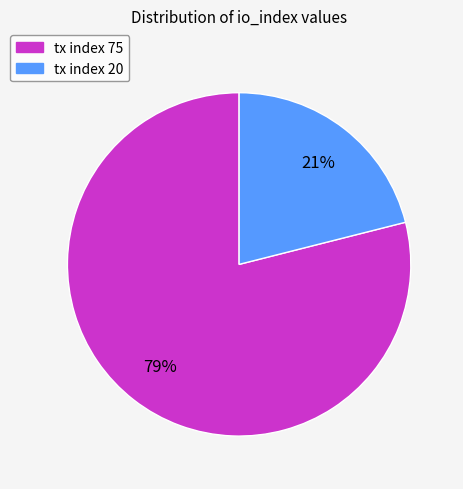

How many slices are in this pie chart?

2